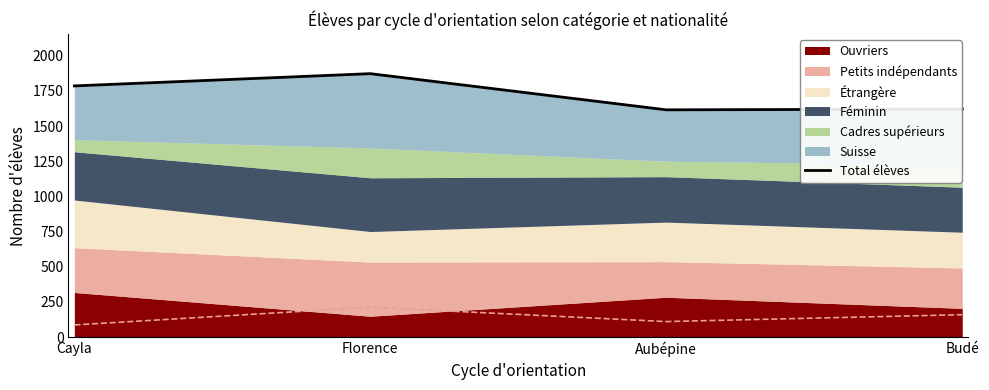

What is the difference between the values at Budé and Florence?

252